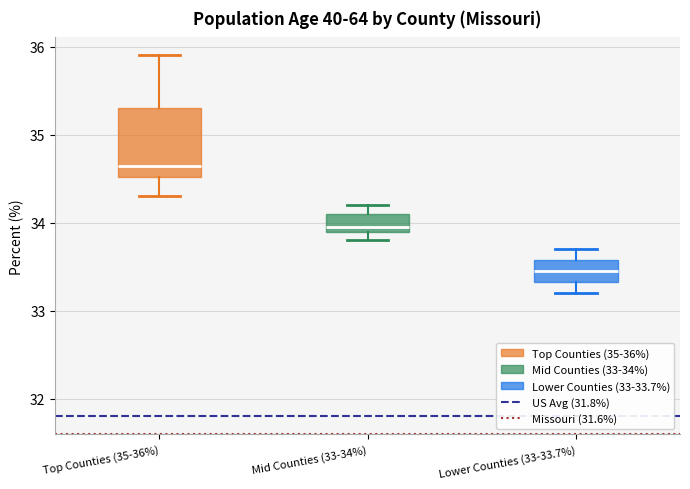

Which box is the tallest, from its lower edge to its upper edge?

Top Counties (35-36%)